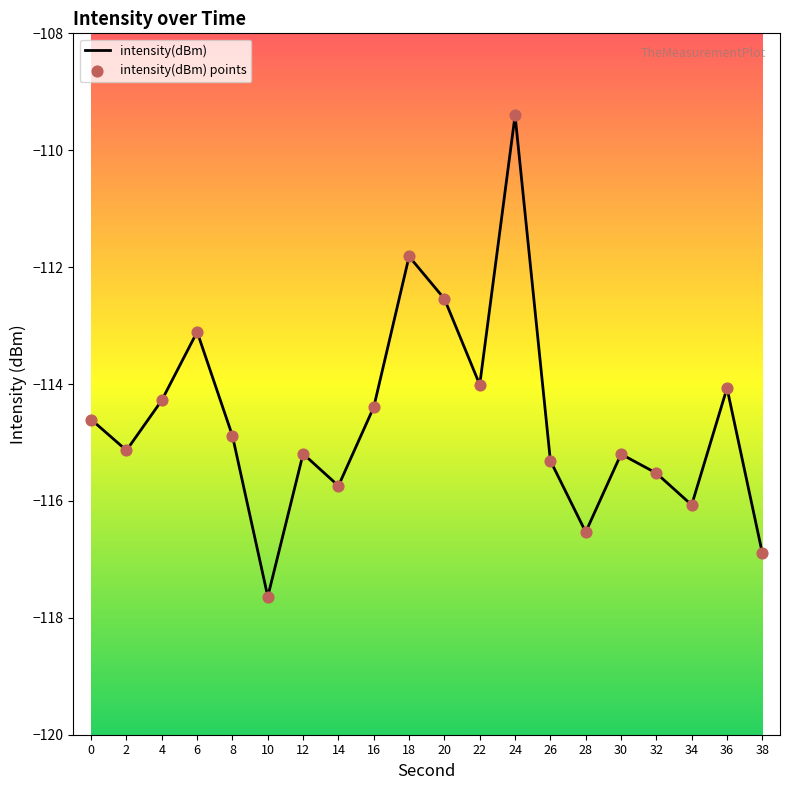

Between 28 and 12, which is larger?

12